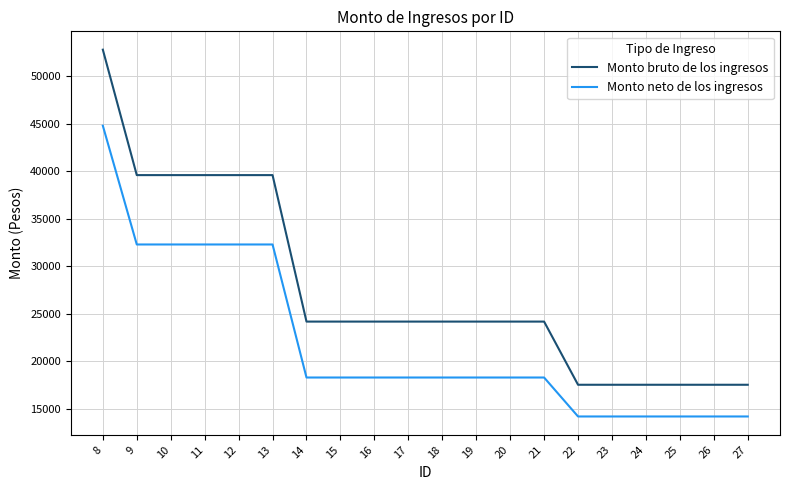

Rank the series by their average value, from highest to lowest.

Monto bruto de los ingresos, Monto neto de los ingresos